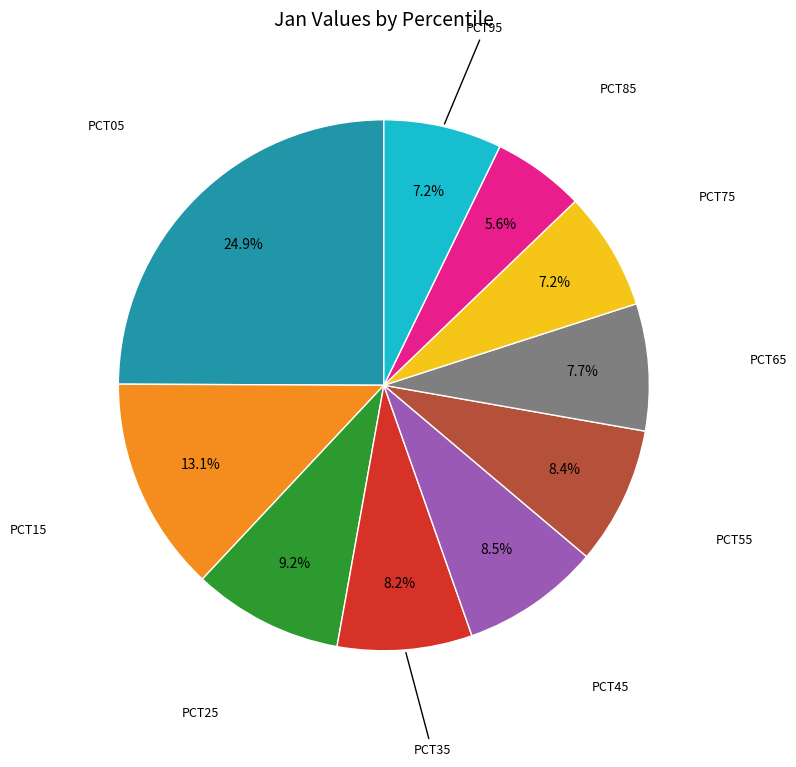

Does any single category account for the majority?

No